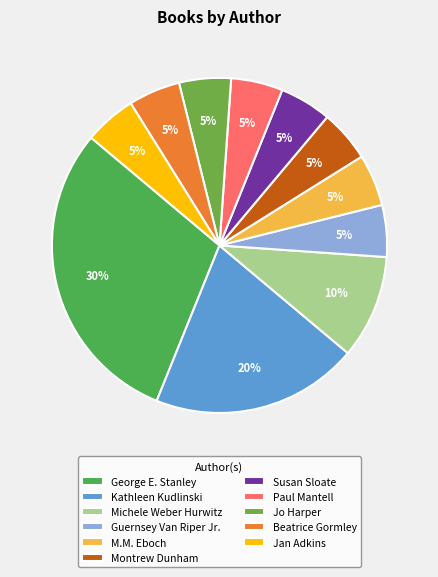

Is there any slice that represents more than half of the pie?

No